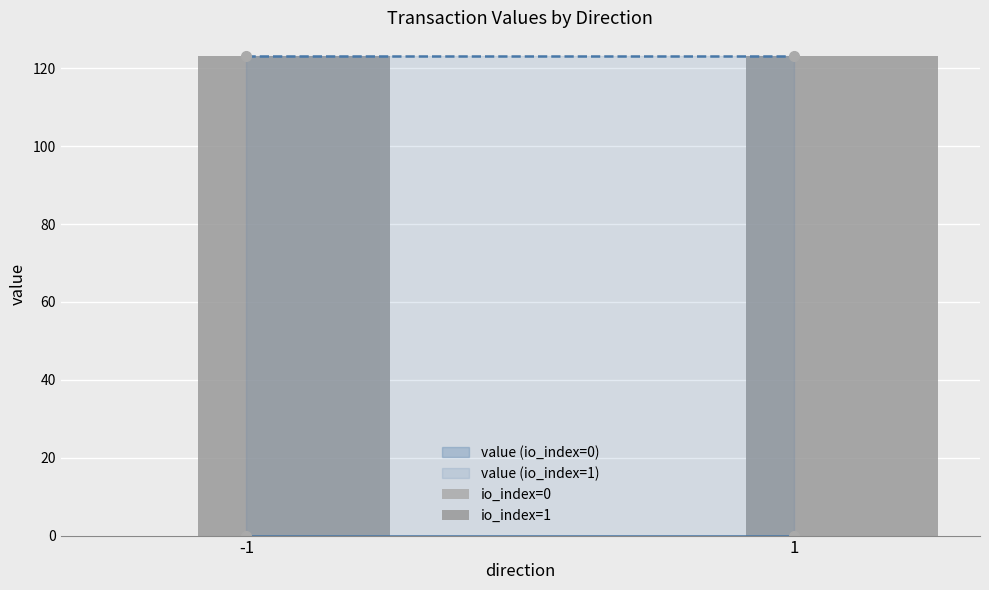

How many series are shown in this chart?

2